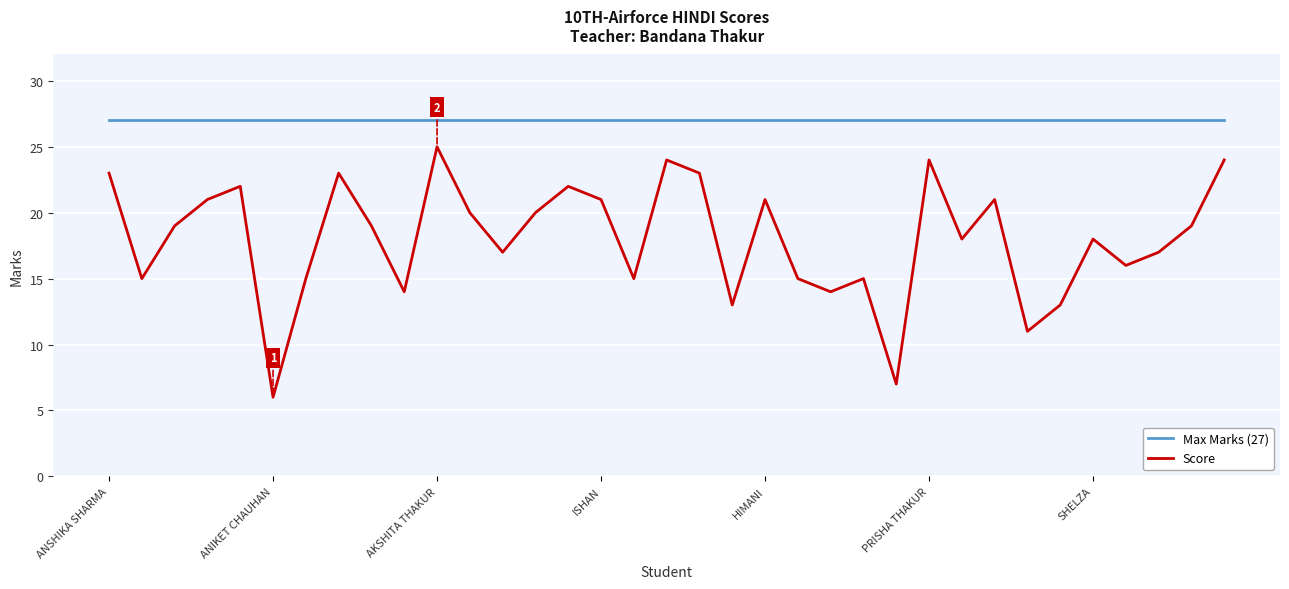

Which series has the largest range (max minus min)?

Score